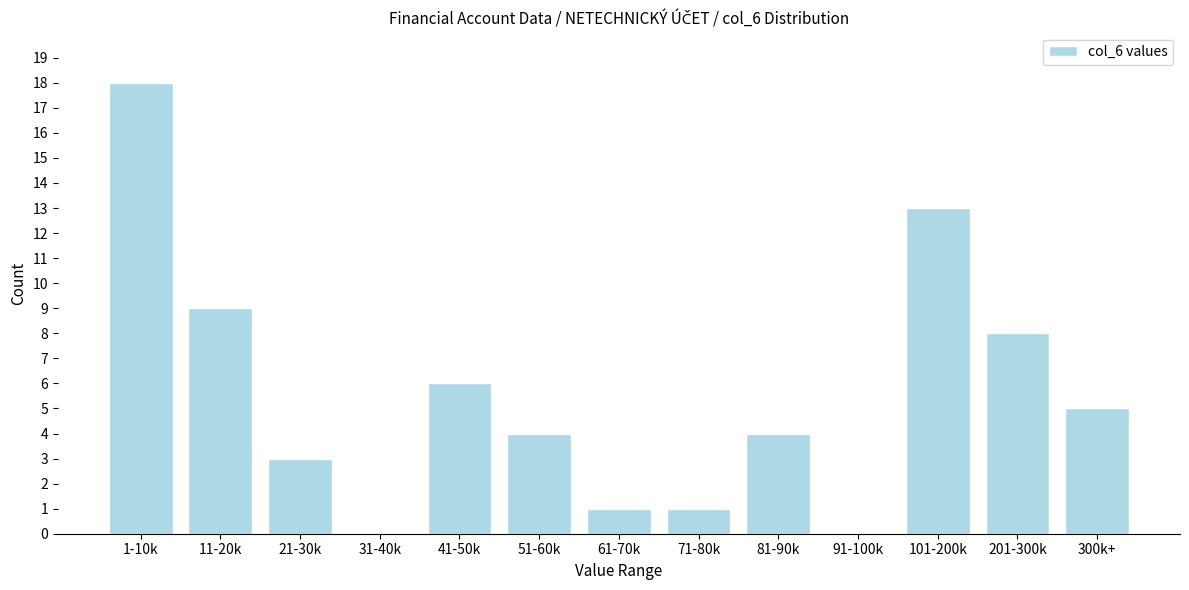

Reading right to left, list all the values displayed in this chart.

300k+=5	201-300k=8	101-200k=13	91-100k=0	81-90k=4	71-80k=1	61-70k=1	51-60k=4	41-50k=6	31-40k=0	21-30k=3	11-20k=9	1-10k=18